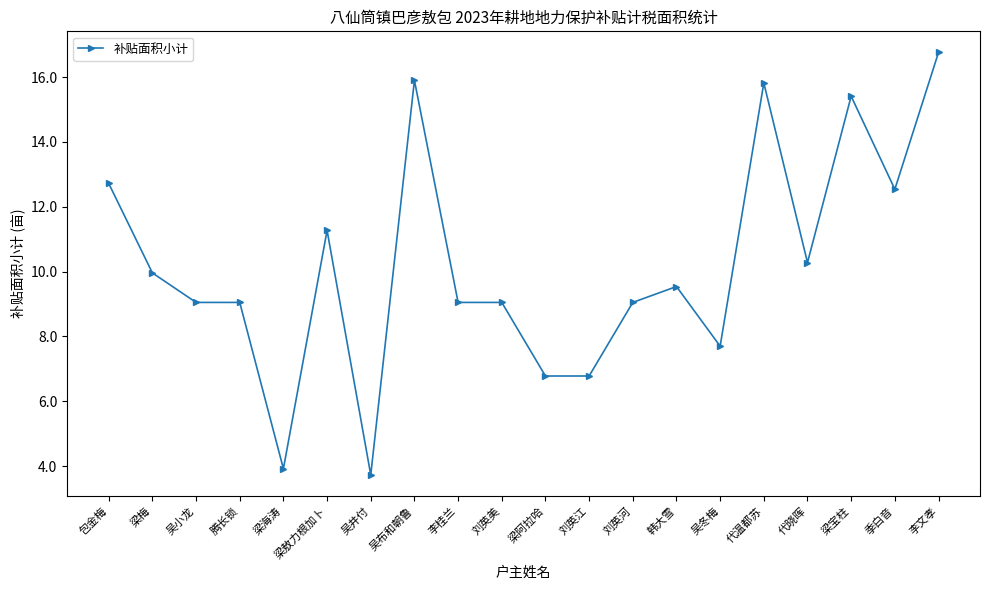

What is the smallest value displayed?

3.7